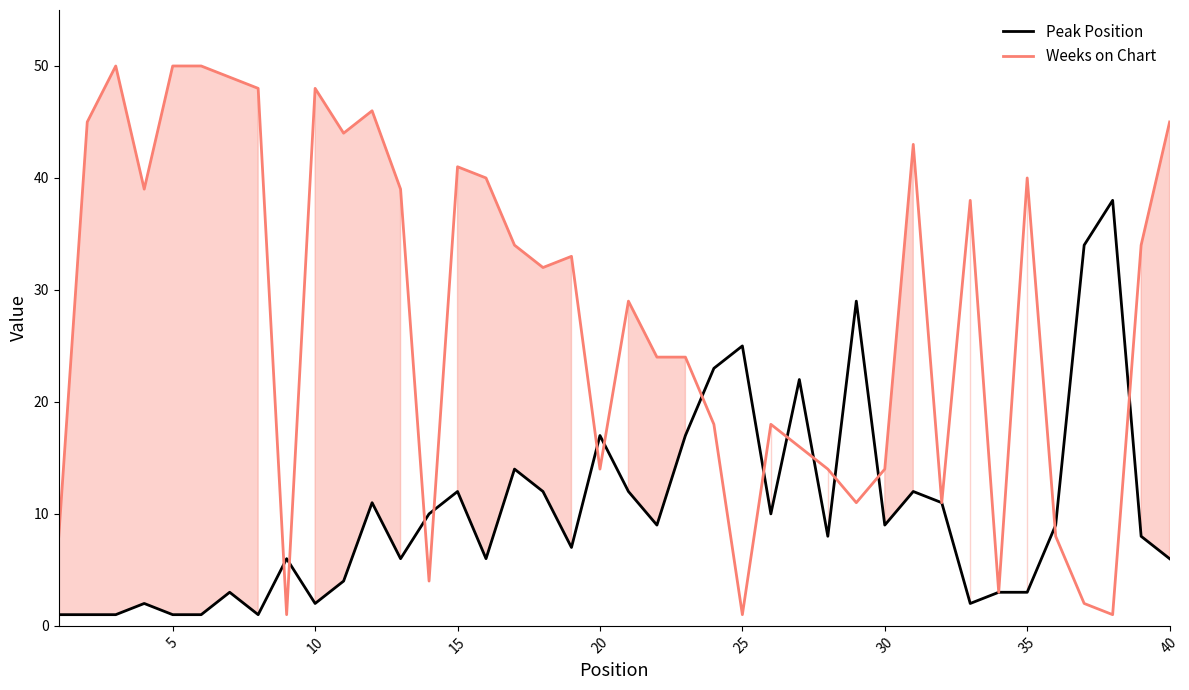

Rank the series by their average value, from highest to lowest.

Weeks on Chart, Peak Position